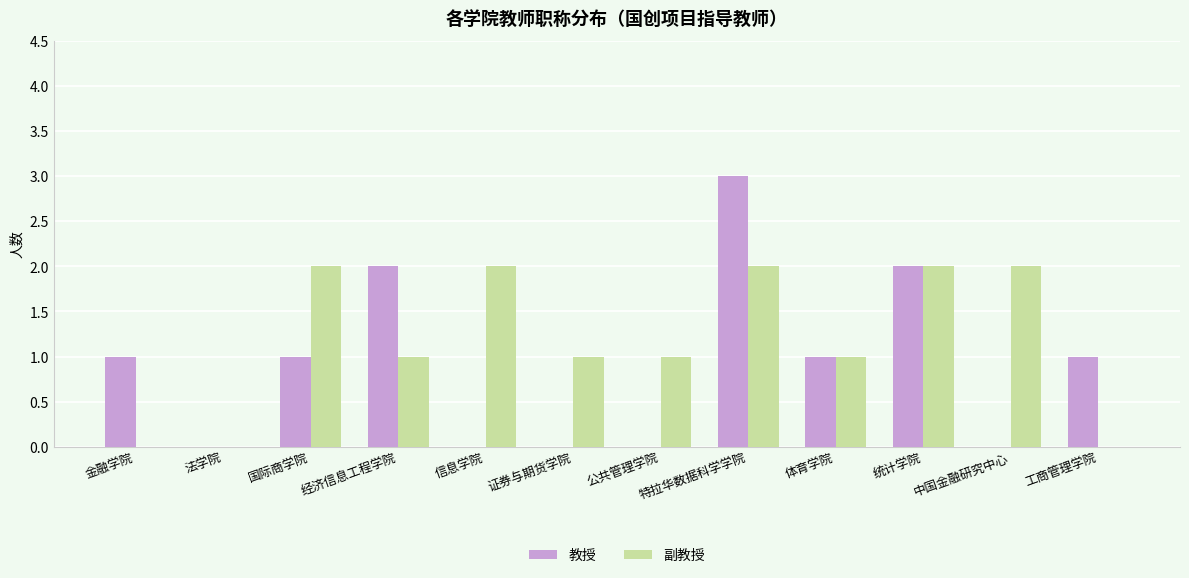

What is the total value across all series at 统计学院?

4